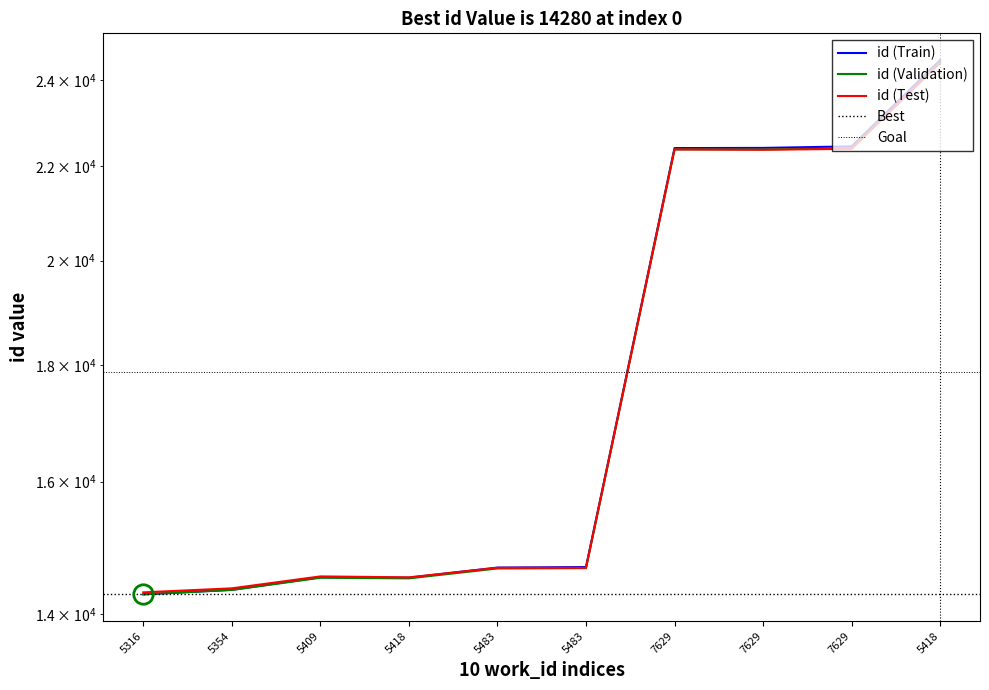

Between 5418 and 7629, which is larger?

5418